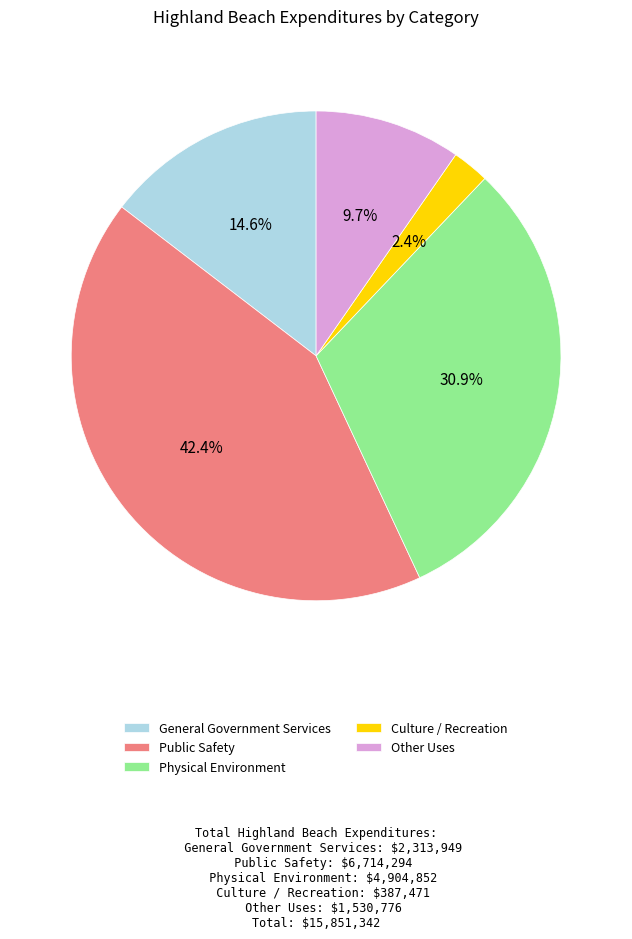

How many segments does this pie chart have?

5